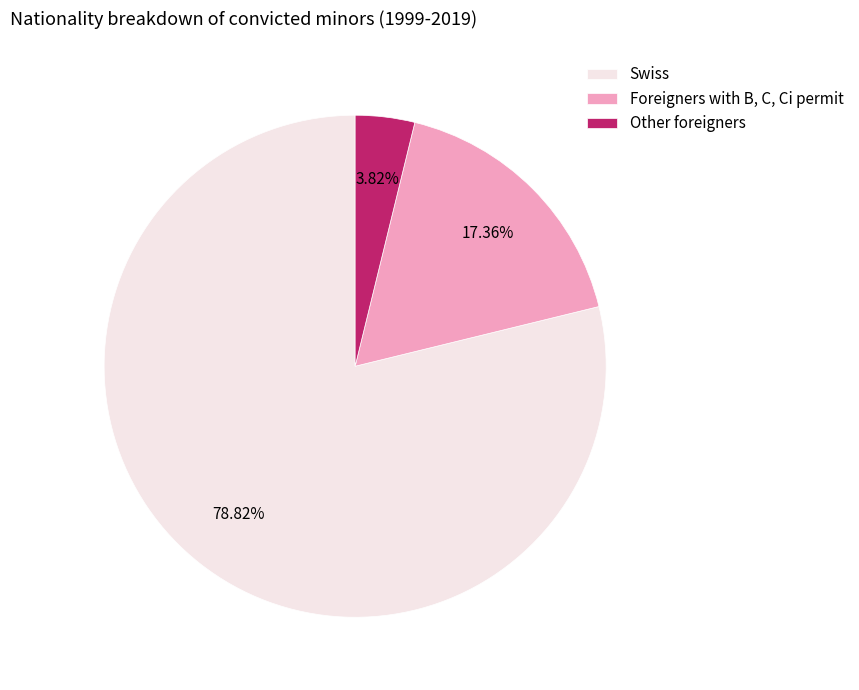

How many segments does this pie chart have?

3